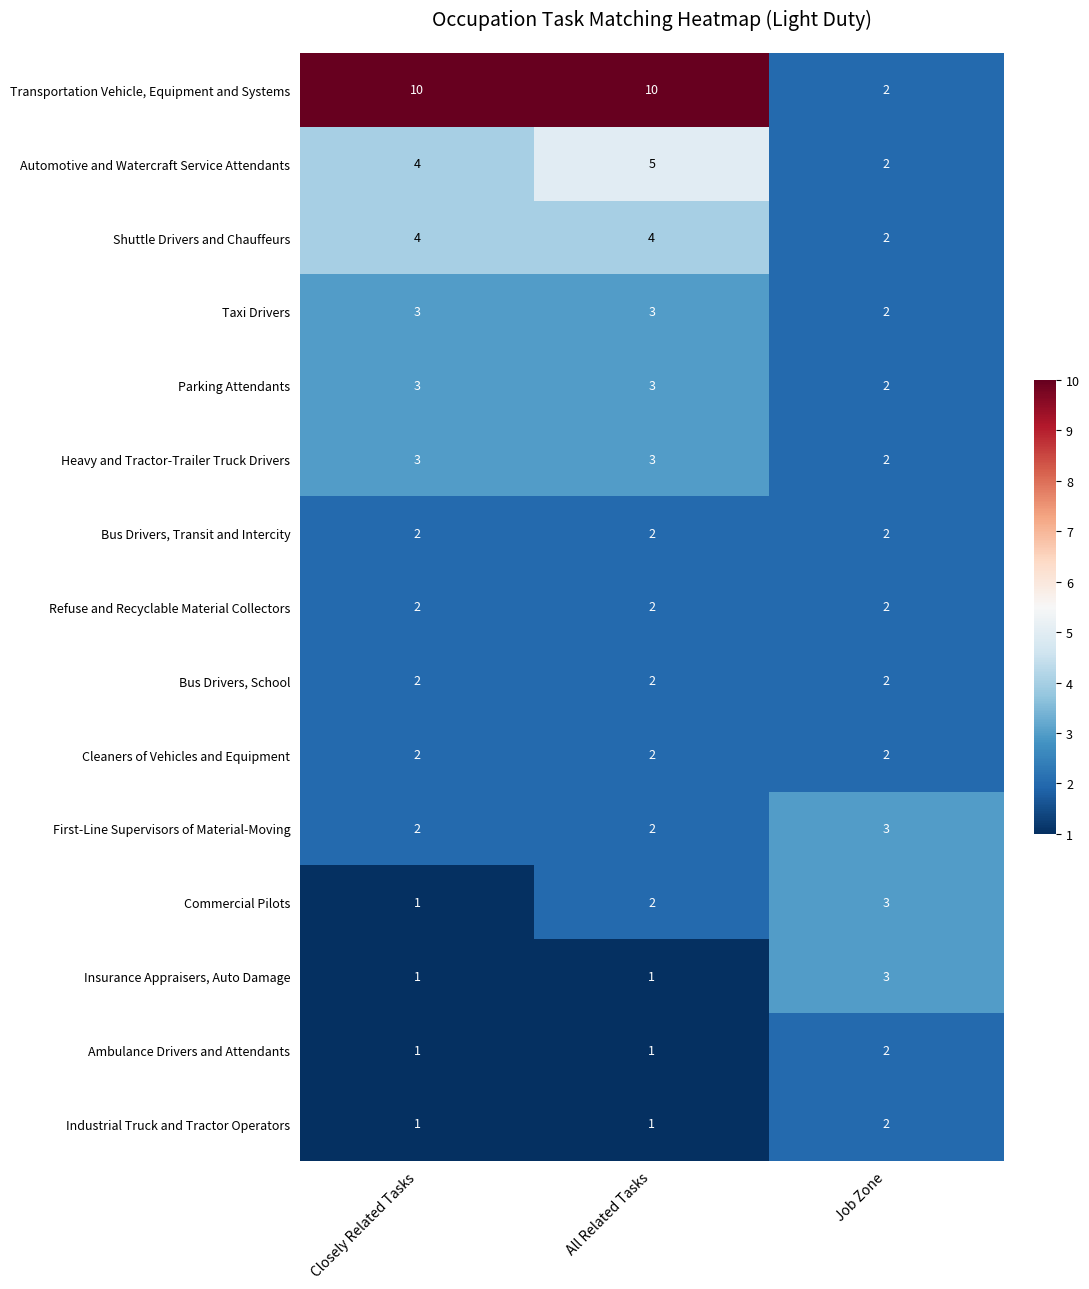

What is the greatest value displayed?

10